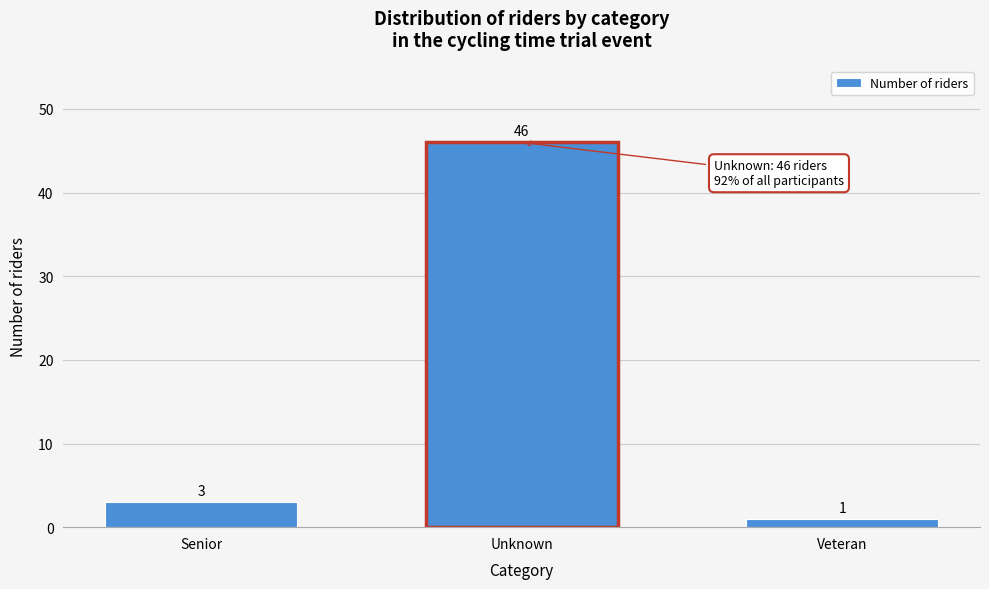

Reading left to right, transcribe all the data shown in this chart.

3	46	1